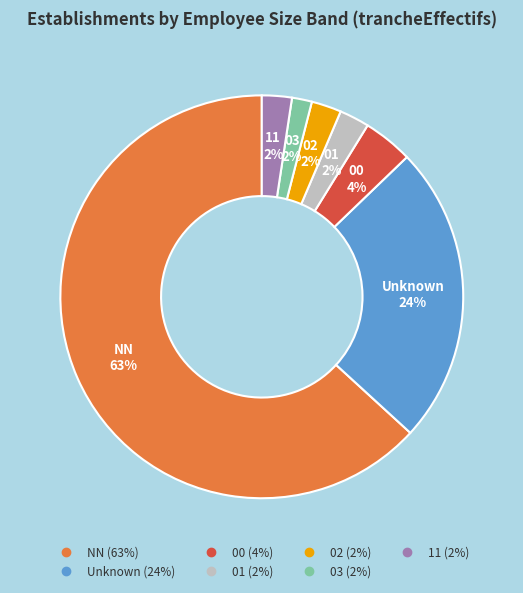

Does any single category account for the majority?

Yes